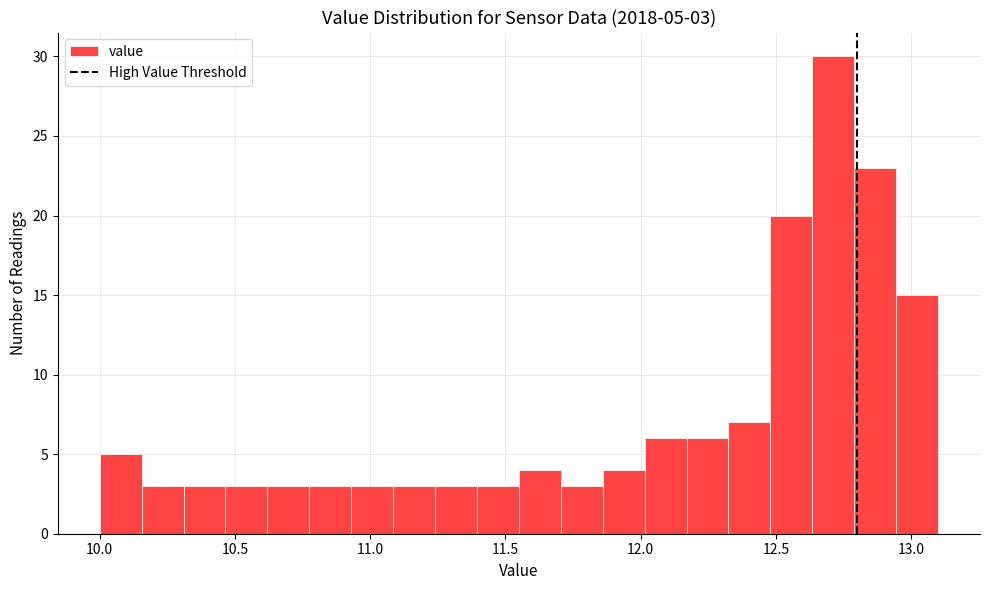

Around what value on the x-axis is the tallest bar? Give the approximate position of its centre, as read against the axis.

12.70